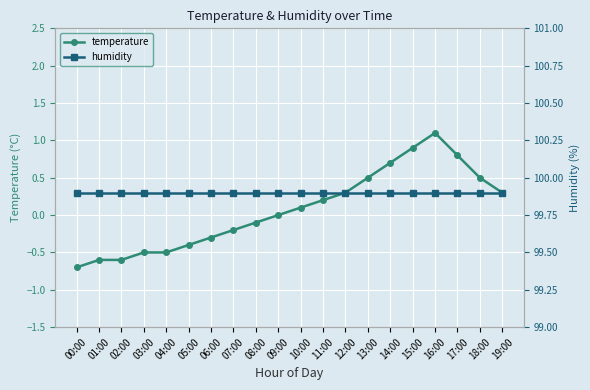

What is the spread (max minus min) of values at 01:00?

100.5